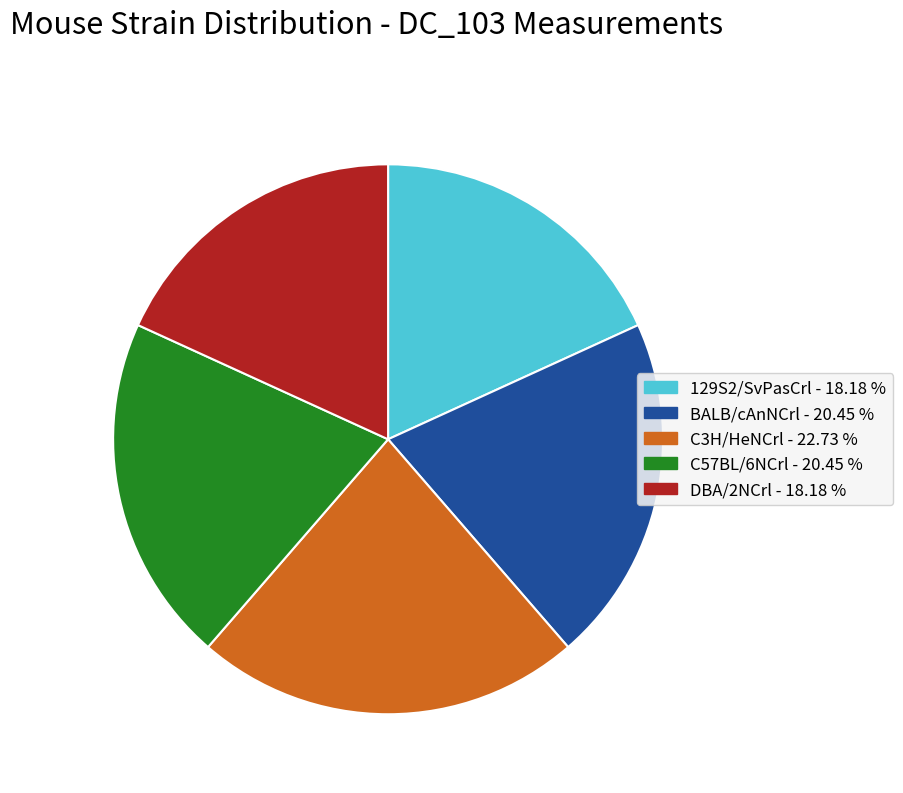

Is it true that C3H/HeNCrl is 23% of the pie?

True